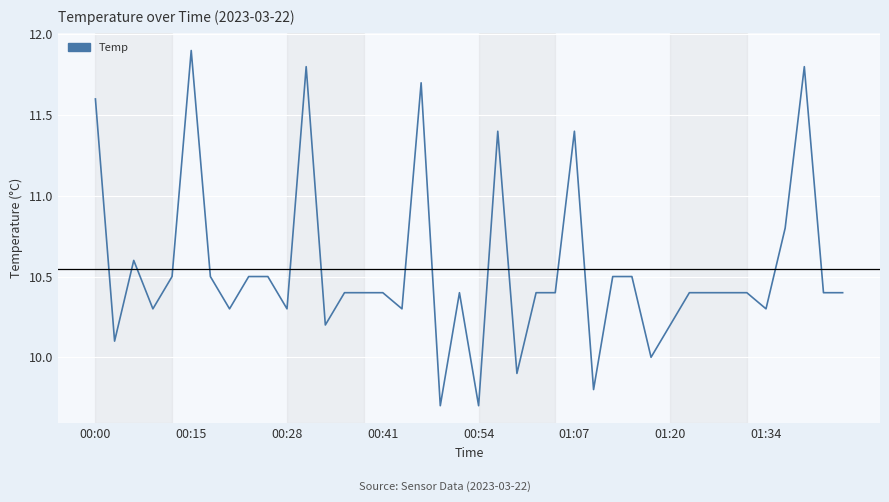

What is the minimum value shown in the chart?

9.7